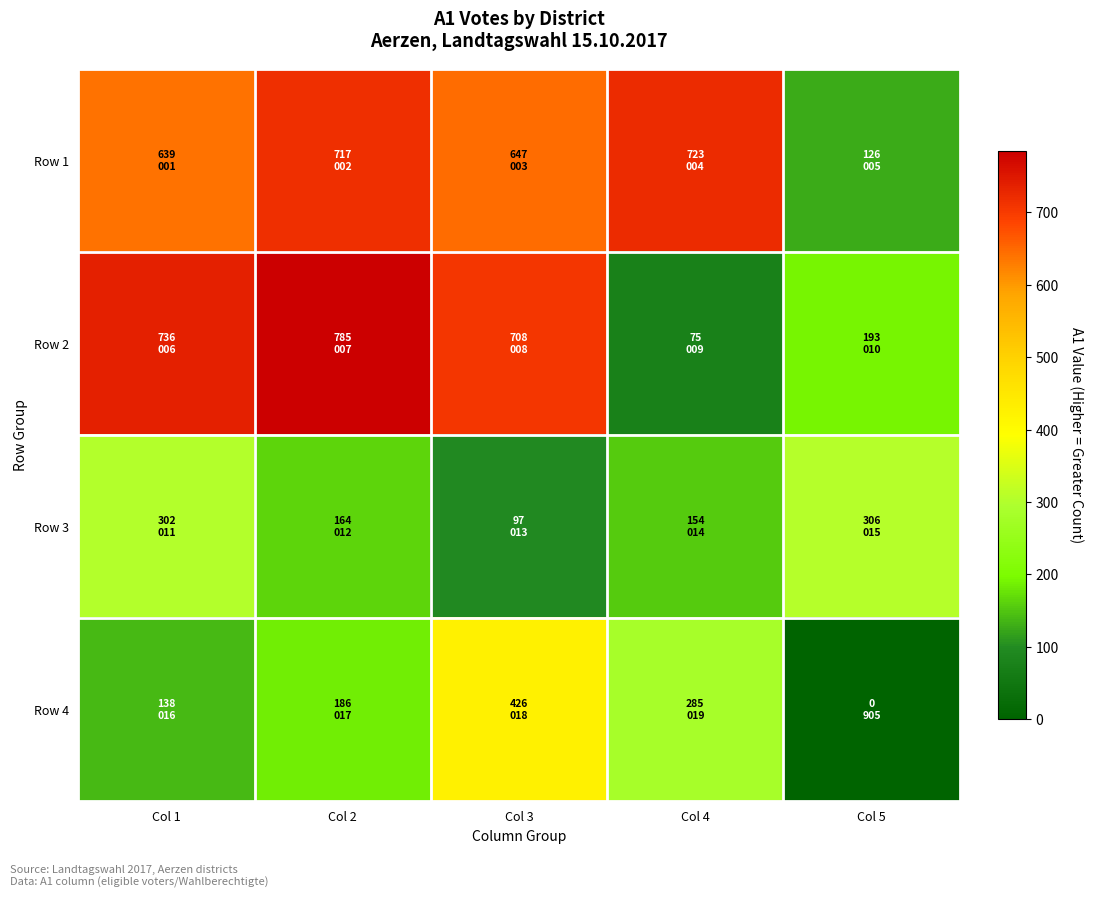

What is the spread (max minus min) of values at Col 5?

306